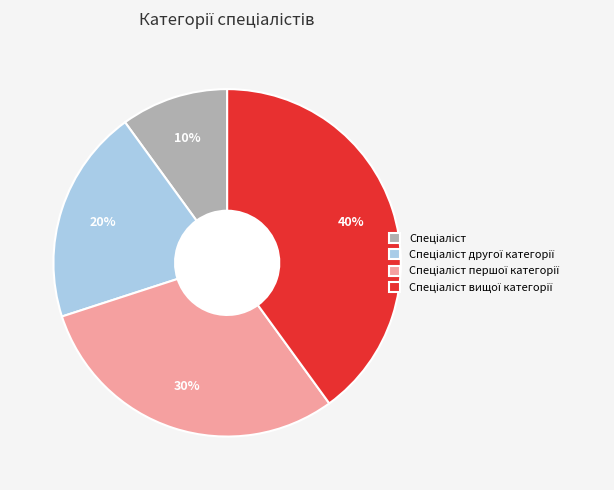

Does any single category account for the majority?

No